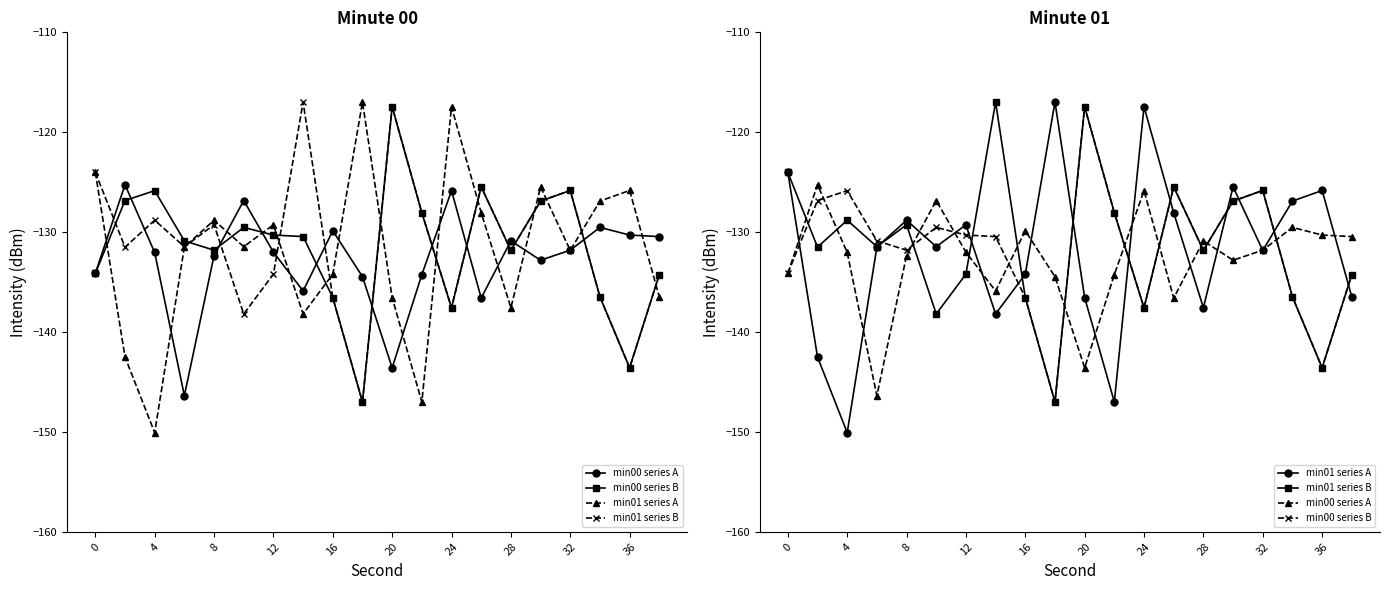

What is the difference between the second highest and minimum values in the min01 series B series?

29.6